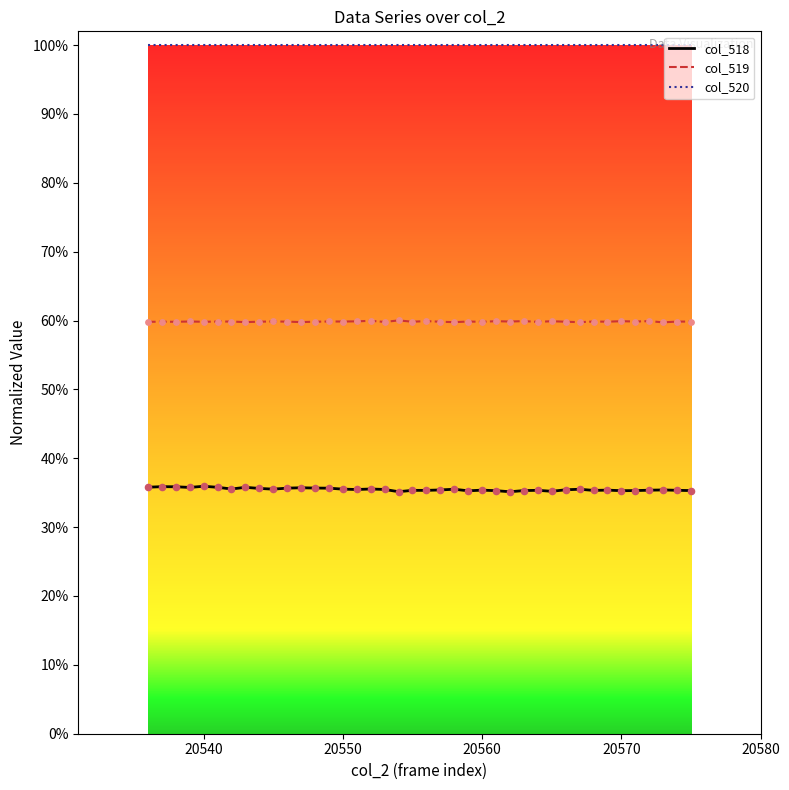

What are all the series names shown in the legend?

col_518, col_519, col_520